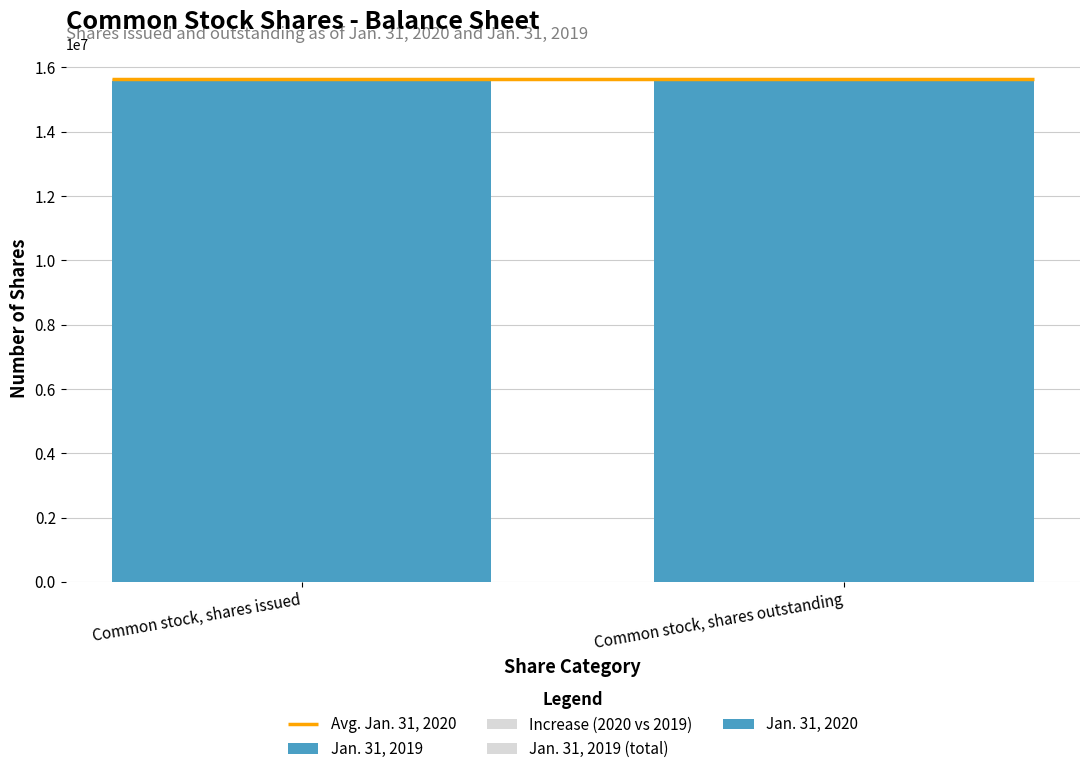

What position from the left is Common stock, shares outstanding?

2